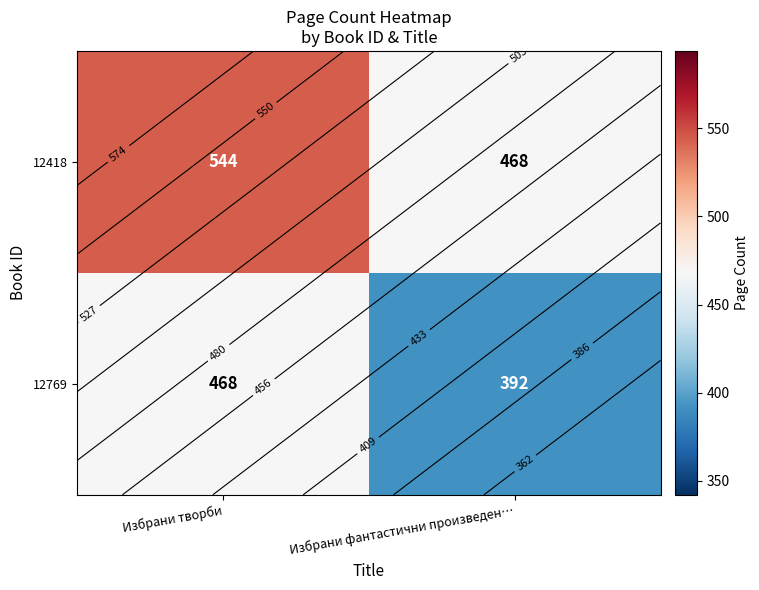

How many data points in 12418 are less than 544?

1